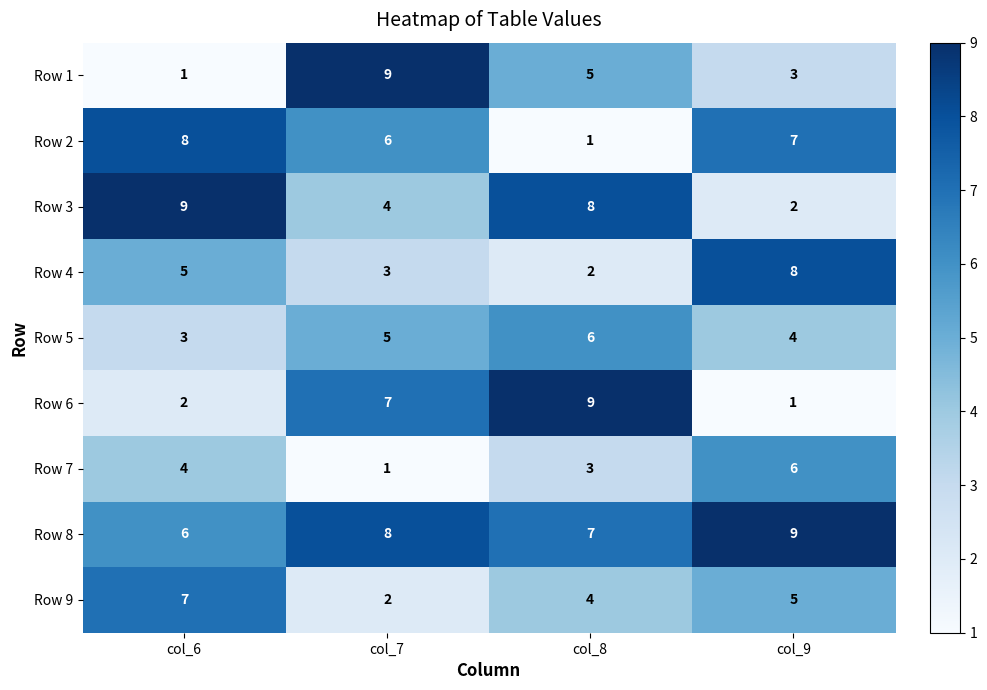

What is the difference between the Row 1 values at col_7 and col_9?

6